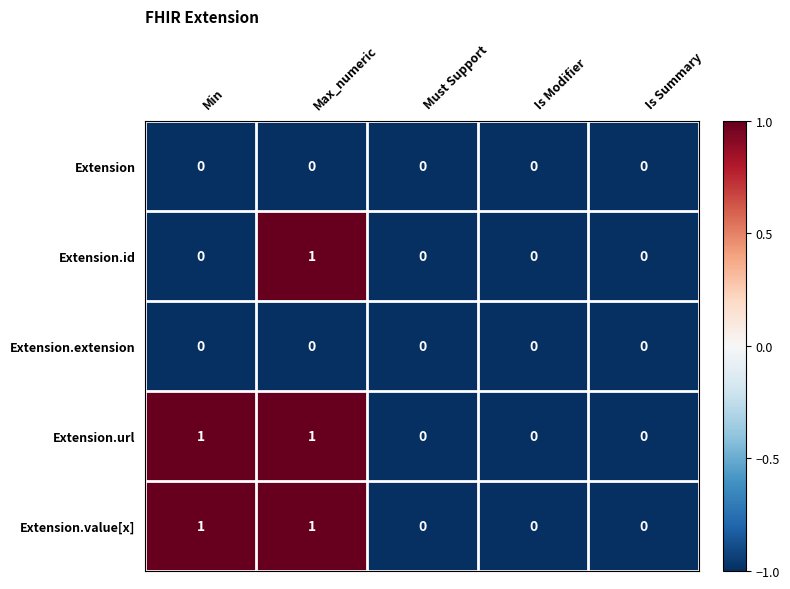

Reading left to right, transcribe all the data shown in this chart.

Extension: Min=0	Max_numeric=0	Must Support=0	Is Modifier=0	Is Summary=0
Extension.id: Min=0	Max_numeric=1	Must Support=0	Is Modifier=0	Is Summary=0
Extension.extension: Min=0	Max_numeric=0	Must Support=0	Is Modifier=0	Is Summary=0
Extension.url: Min=1	Max_numeric=1	Must Support=0	Is Modifier=0	Is Summary=0
Extension.value[x]: Min=1	Max_numeric=1	Must Support=0	Is Modifier=0	Is Summary=0